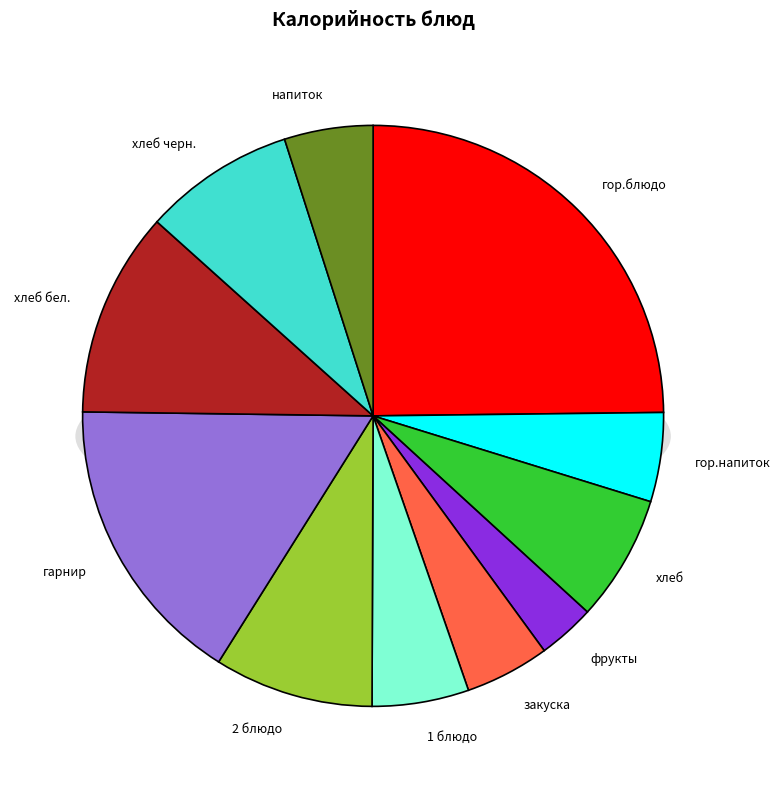

True or false: хлеб accounts for 1% of the total.

False